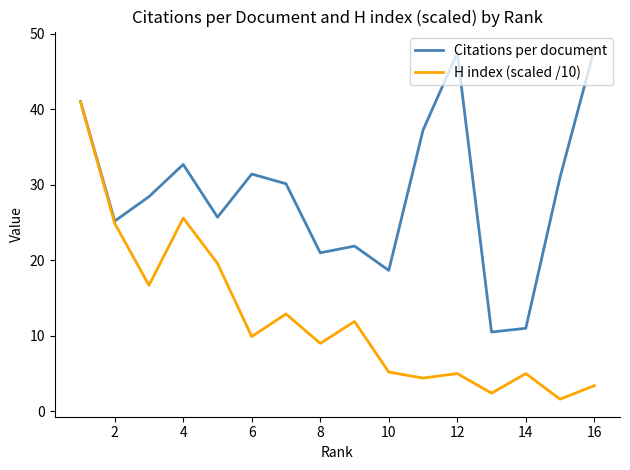

Is this an area chart (filled region under the line)?

No